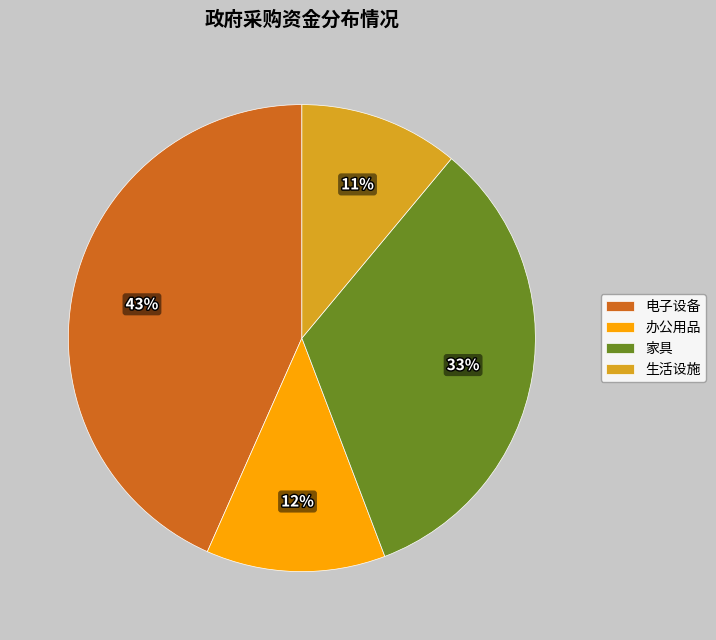

Approximately how many times larger is the value at 电子设备 compared to 家具?

1.3